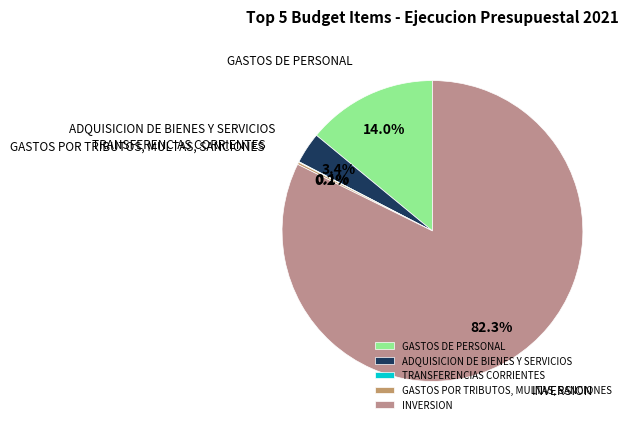

What is the majority slice?

INVERSION